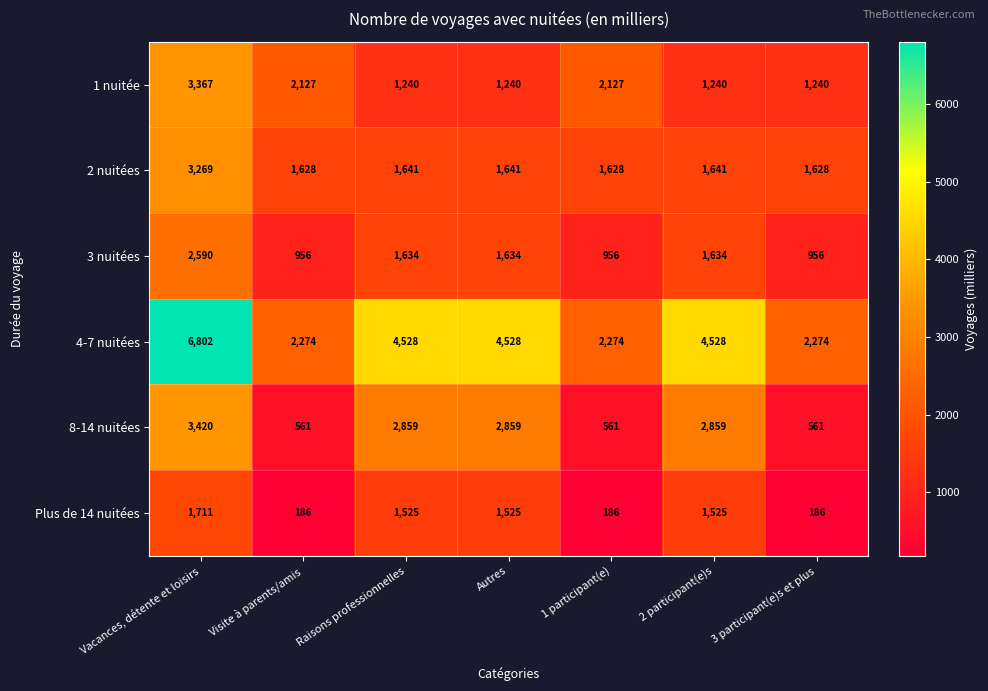

What is the total value across all series at 3 participant(e)s et plus?

6845